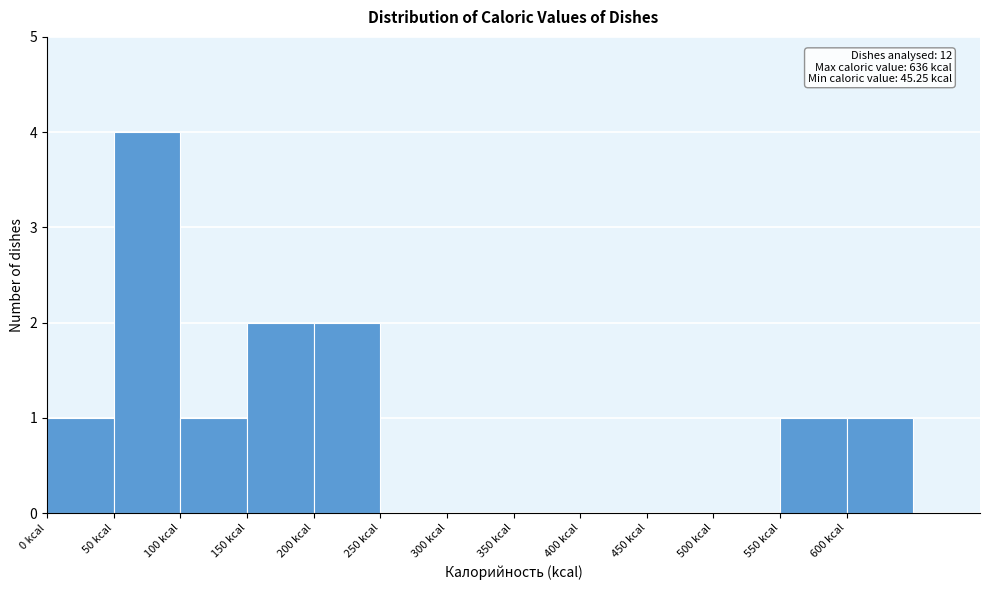

Over which range of the x-axis is the bar tallest?

50 to 100